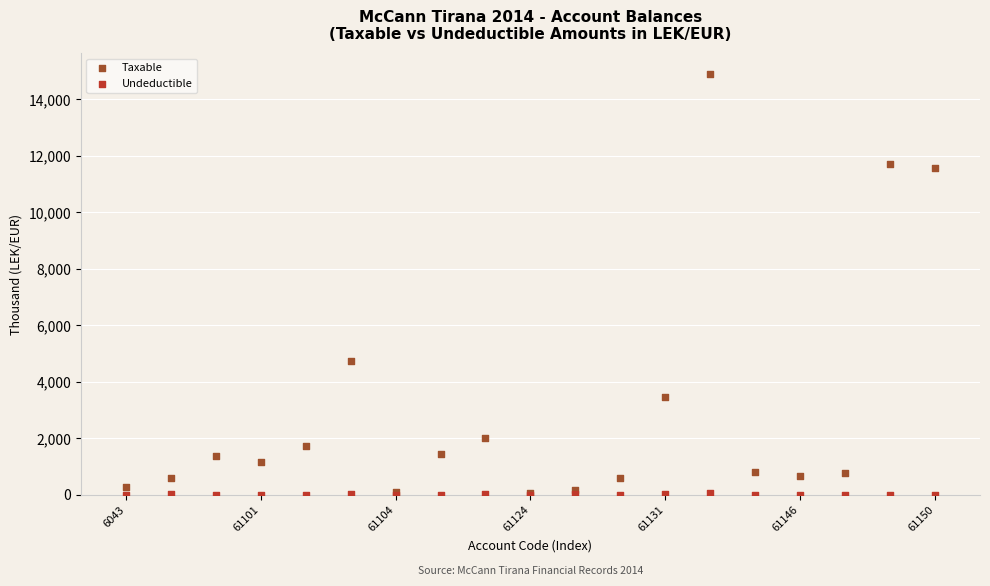

Across all series, what Y value is closest to 7443?

4731.1